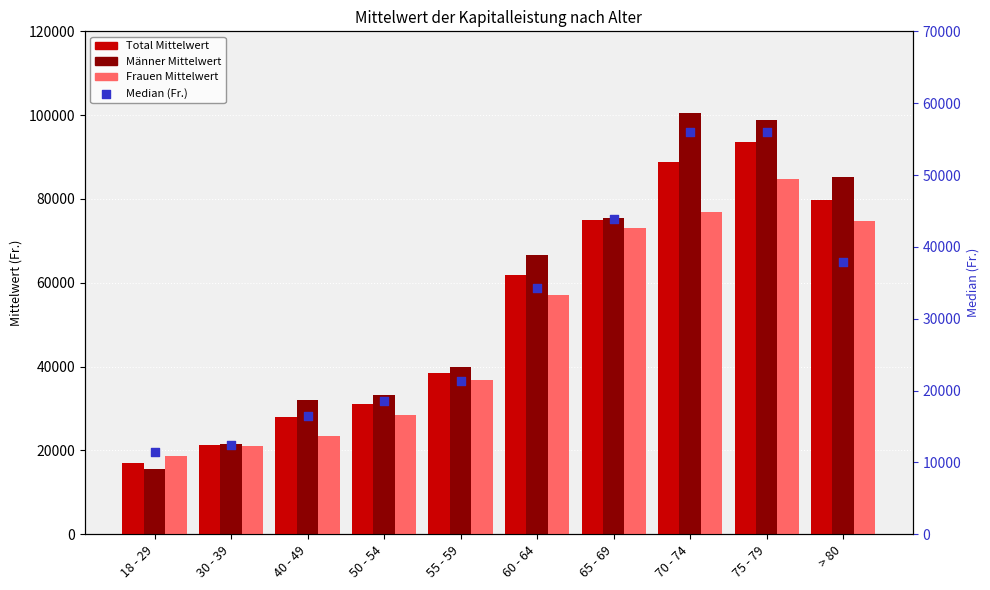

At how many categories does at least one series exceed 99898?

1